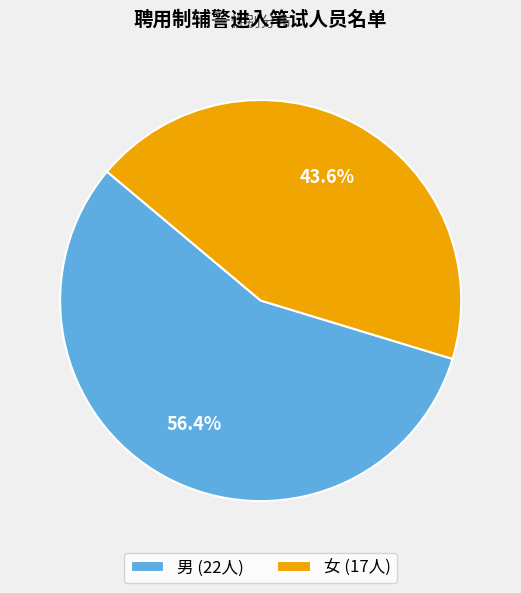

What percentage is the 男 slice, to the nearest percent?

56%